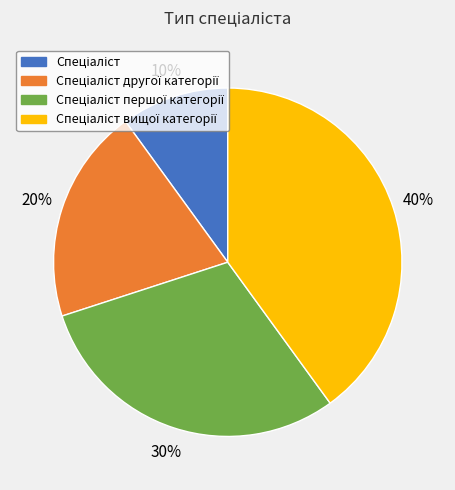

To the nearest percent, what is the average slice percentage?

25%